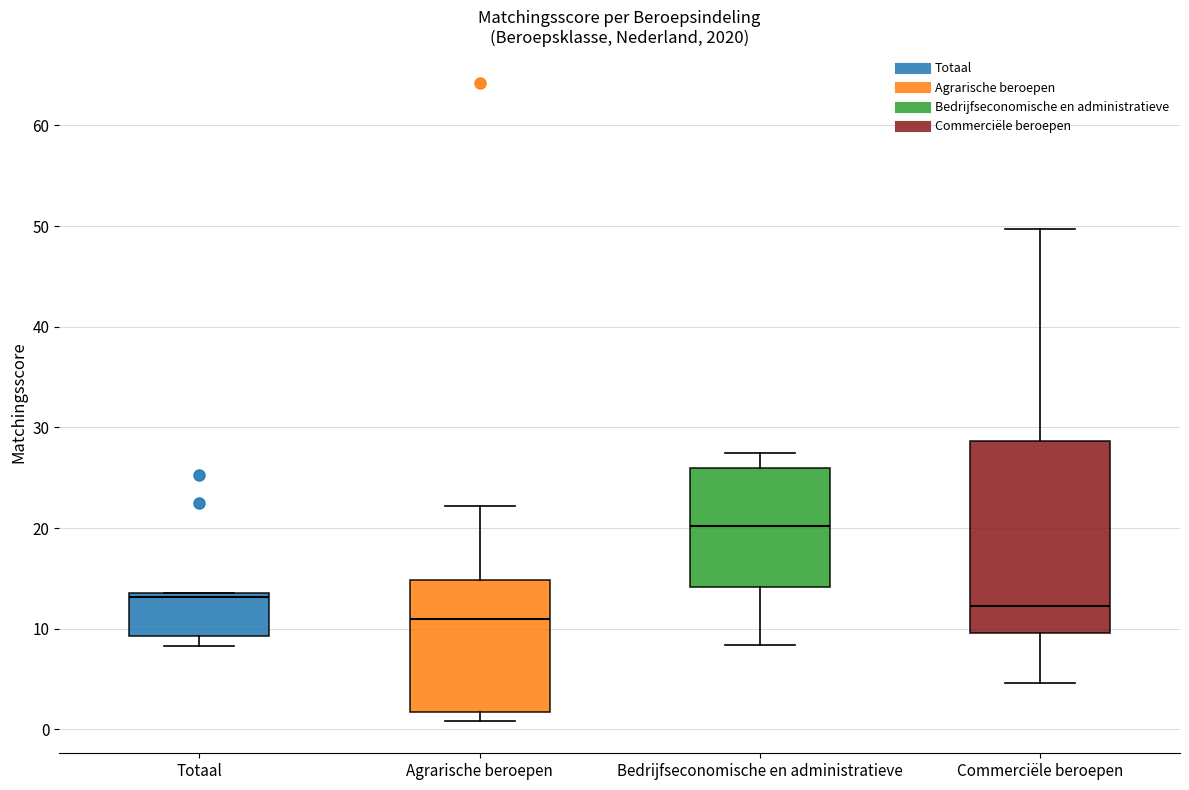

Where does the lower whisker of the box for Commerciële beroepen end on the y-axis? The values are not printed on the chart, so give them approximately, as read against the axis.

5